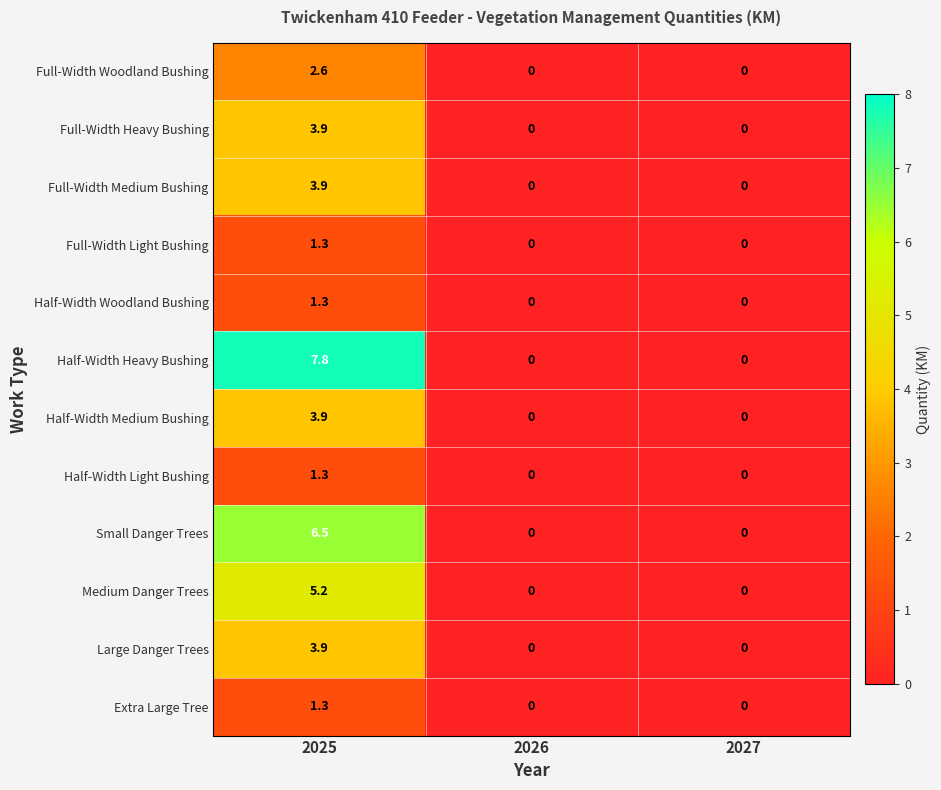

What is the difference between the maximum and minimum values in the Half-Width Medium Bushing series?

3.9